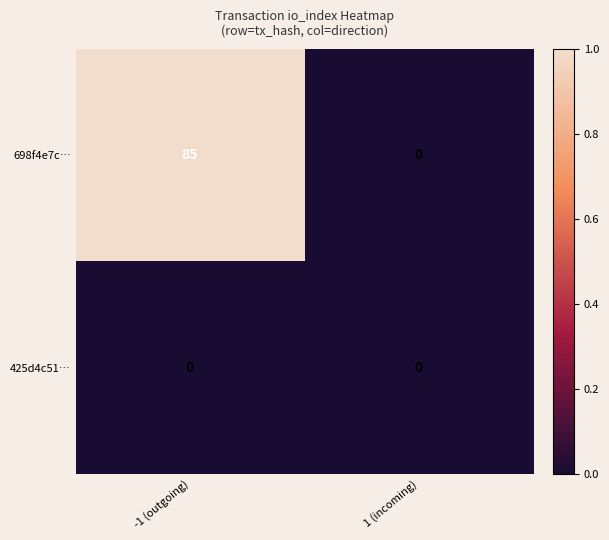

What is the difference between the 698f4e7c… values at 1 (incoming) and -1 (outgoing)?

85